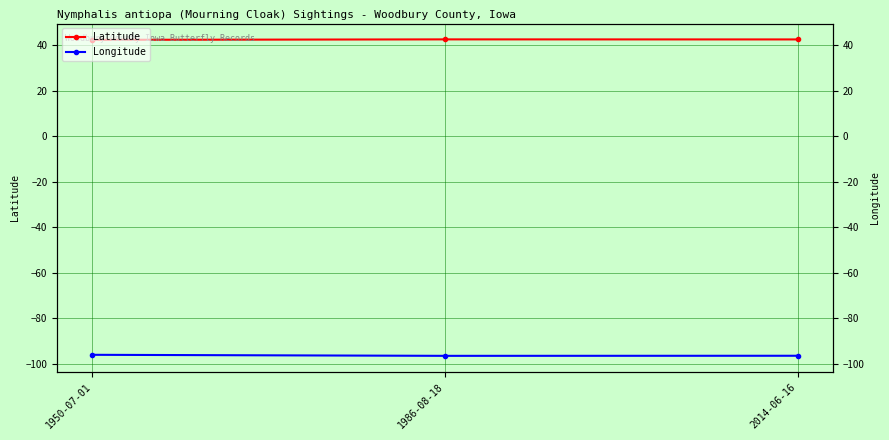

Which has a higher value, 1986-08-18 or 1950-07-01?

1986-08-18